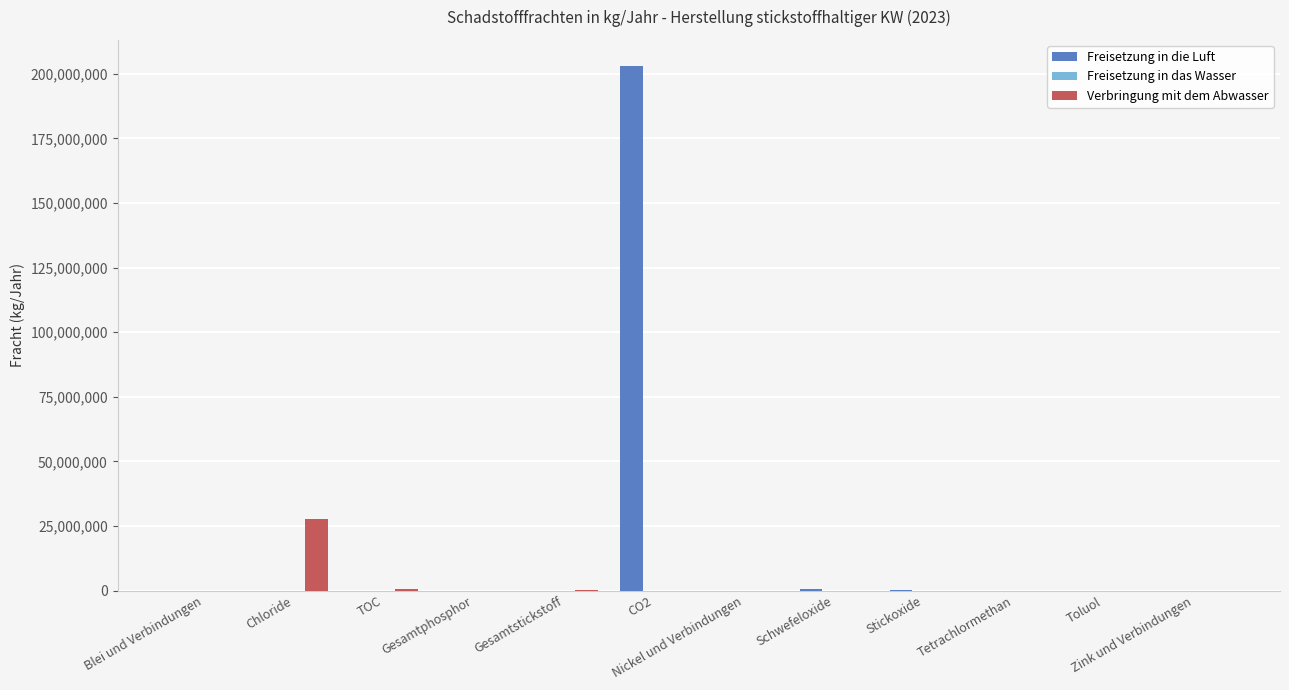

Which series has the largest range (max minus min)?

Freisetzung in die Luft